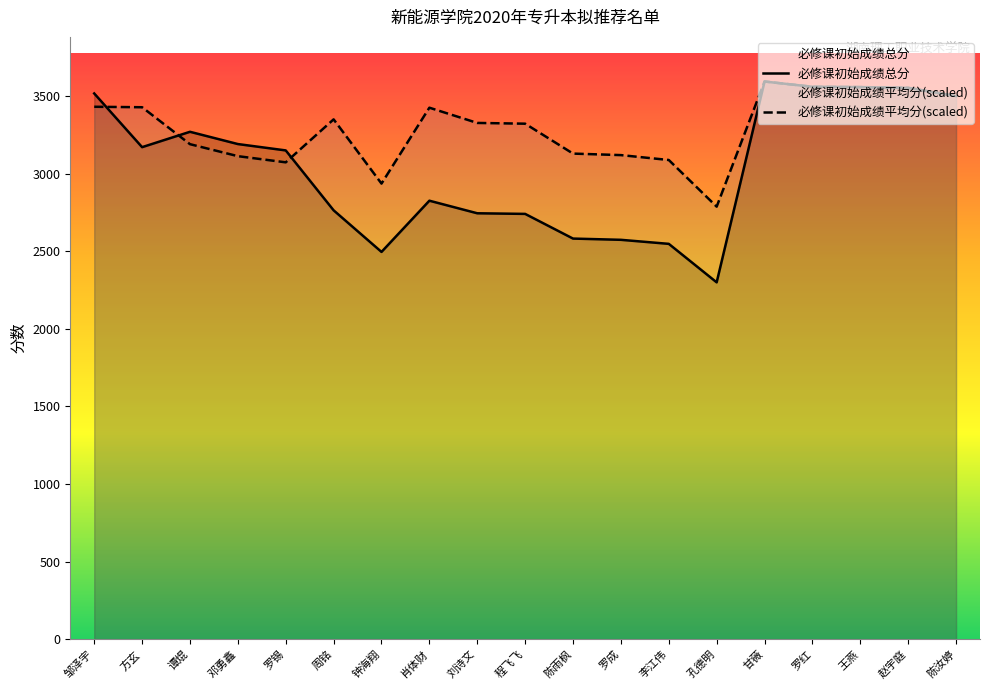

True or false: 必修课初始成绩平均分 has a value of 4873.6 at 孔德明.

False